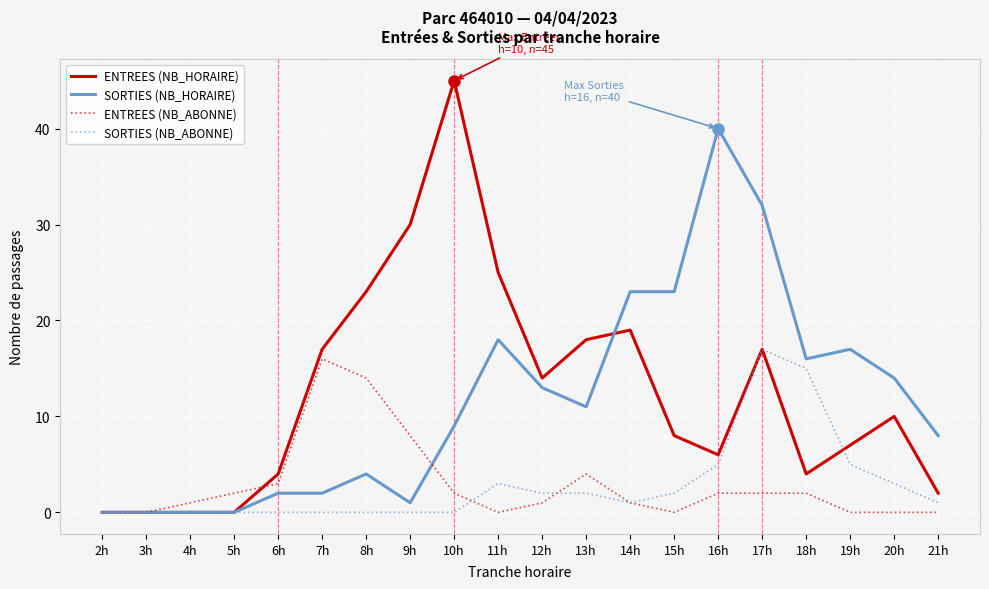

Count the number of data series in this chart.

4